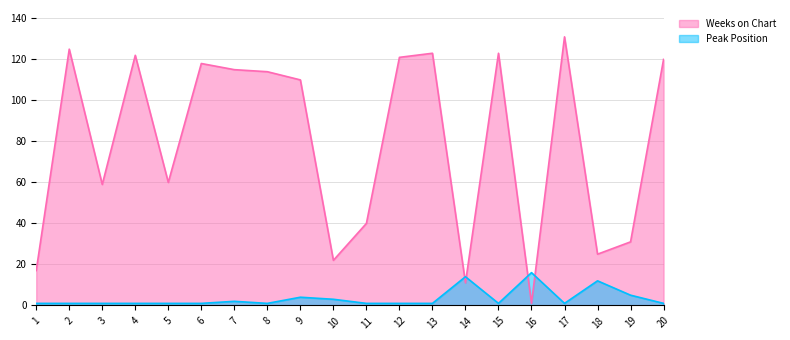

Where is Peak Position nearest to the value 8?

19